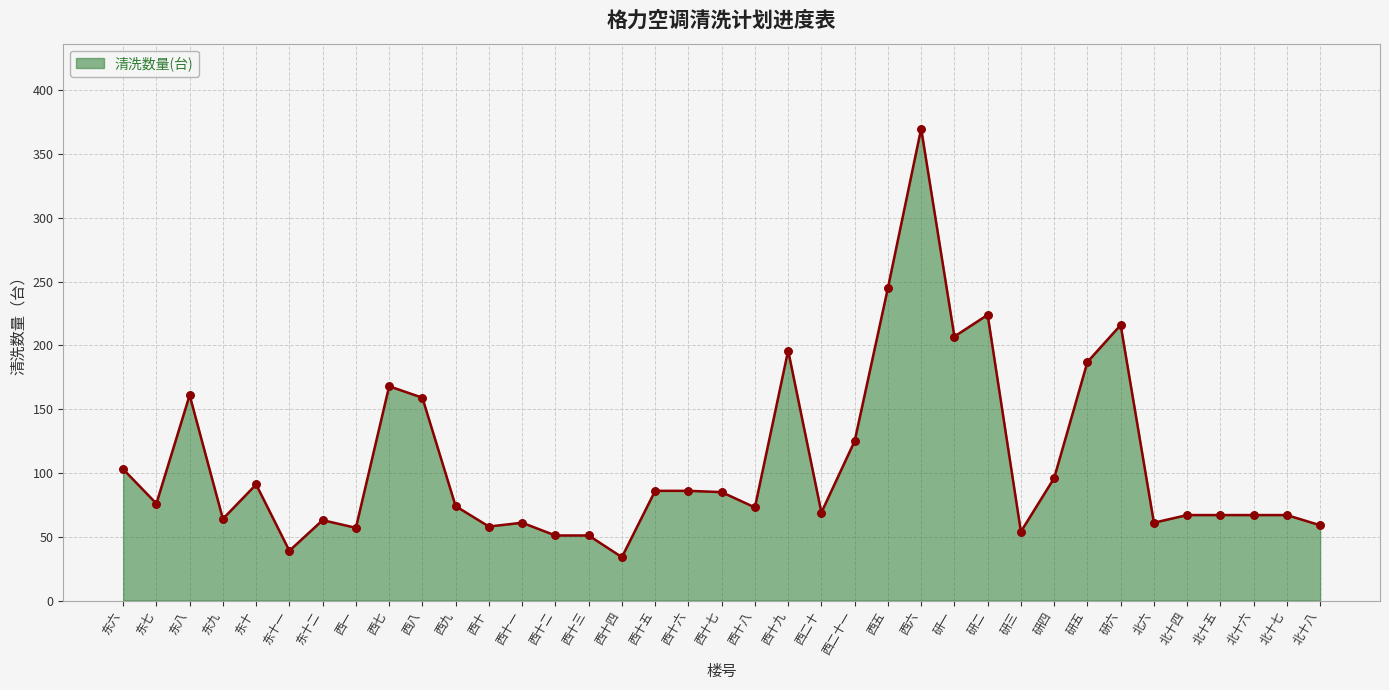

Between 西十七 and 东六, which is larger?

东六